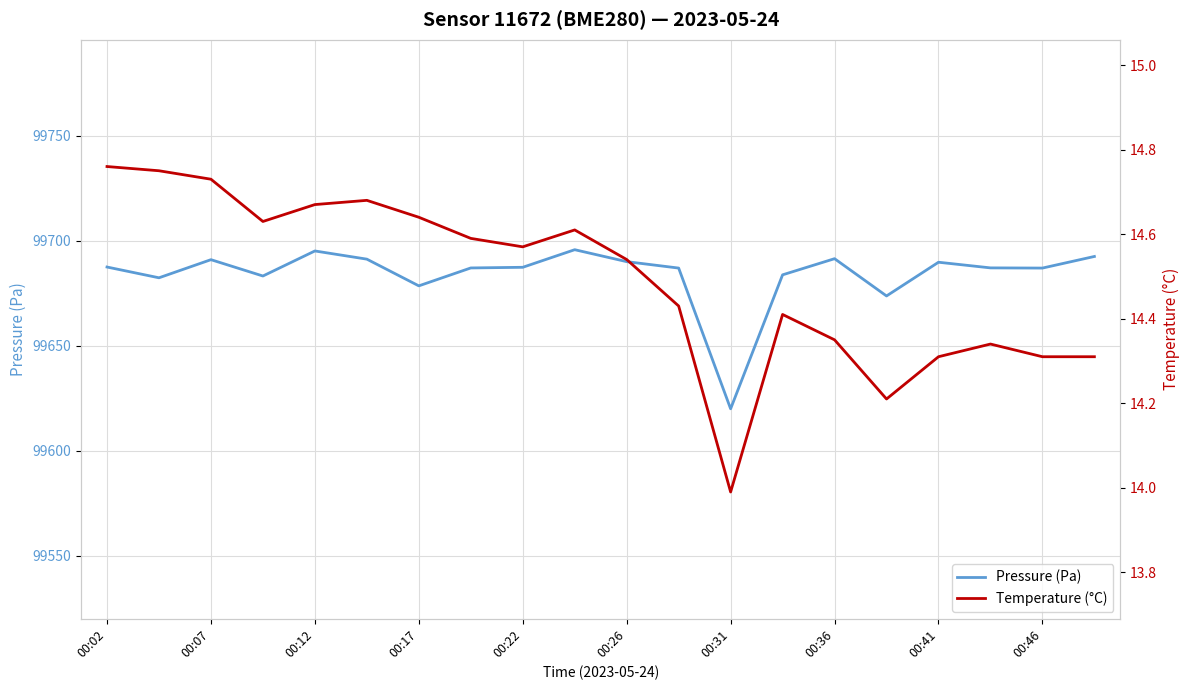

True or false: Pressure (Pa) and Temperature (°C) intersect in this chart.

False